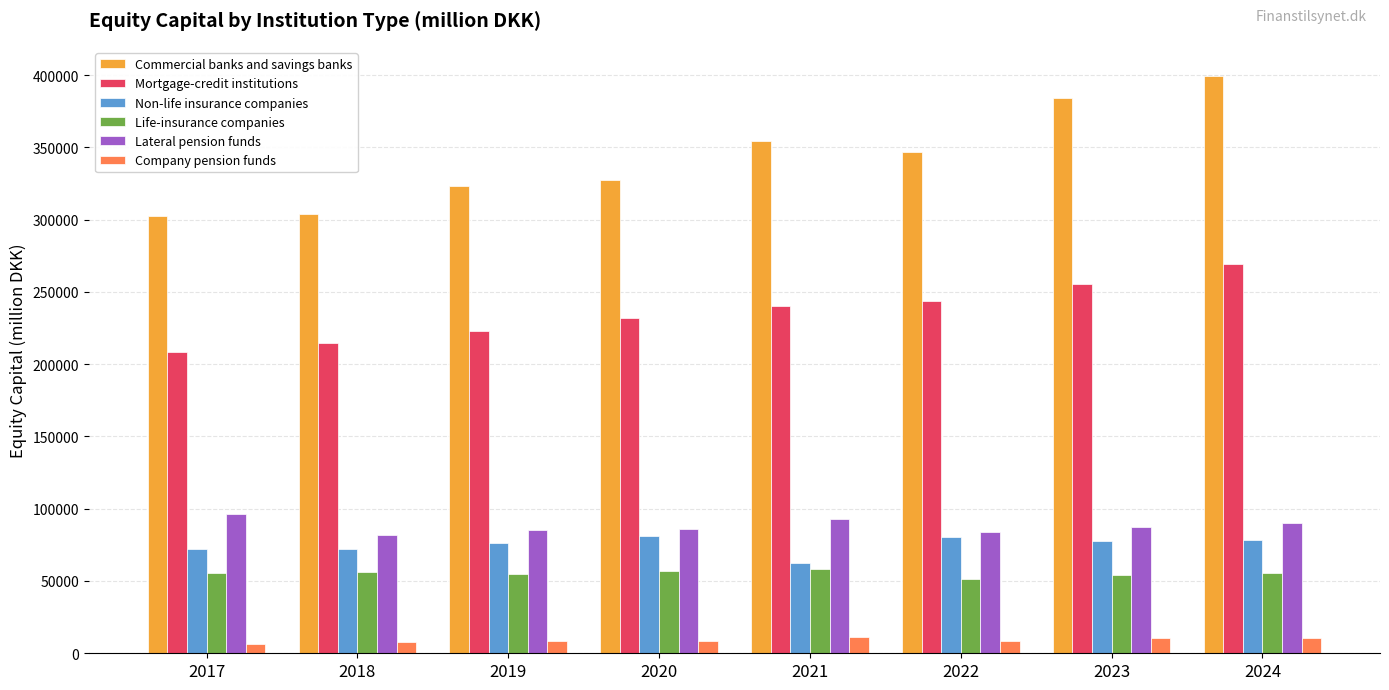

How many data points in Life-insurance companies are less than 55664?

4